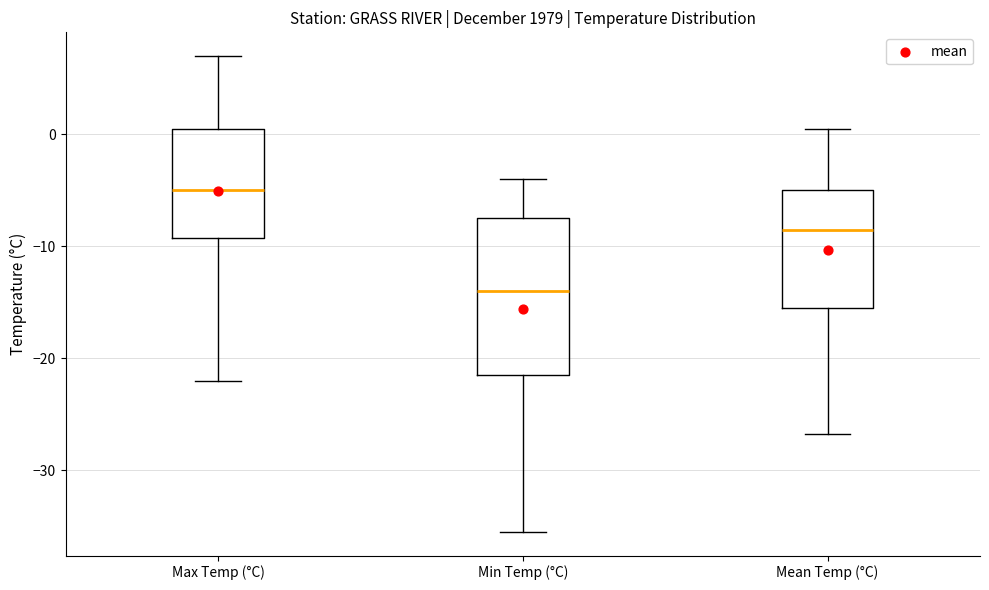

Which box has the lowest median line?

Min Temp (°C)